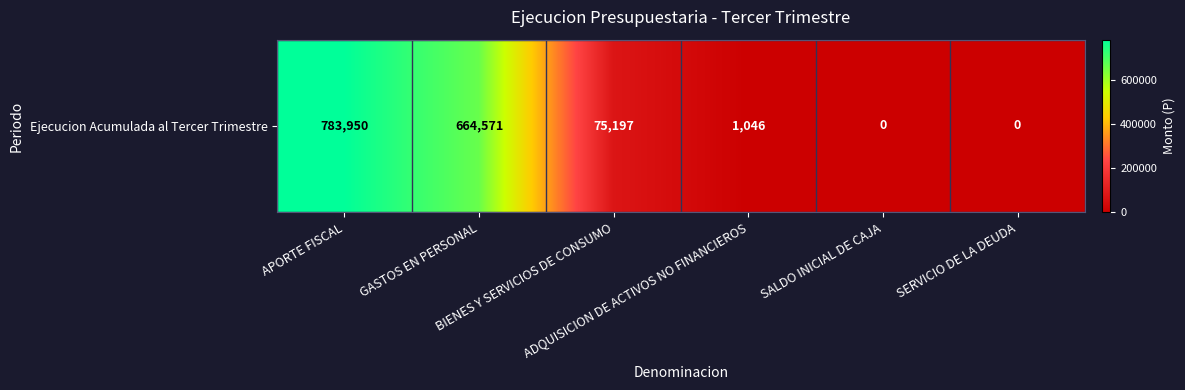

What is the change in value from BIENES Y SERVICIOS DE CONSUMO to ADQUISICION DE ACTIVOS NO FINANCIEROS?

-74151